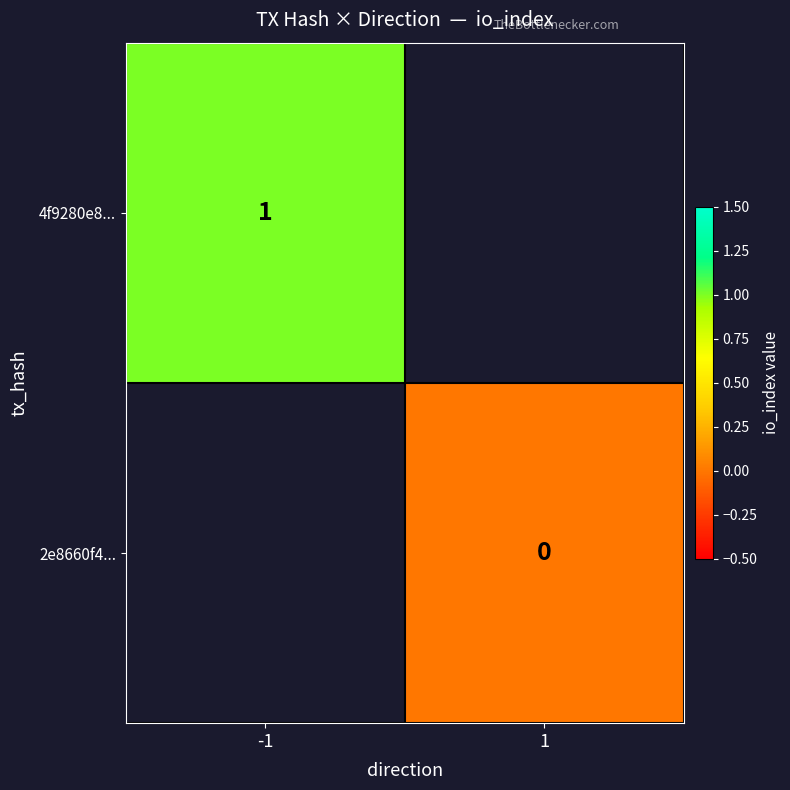

The 4f9280e8... series shows 0 at -1. True or false?

False